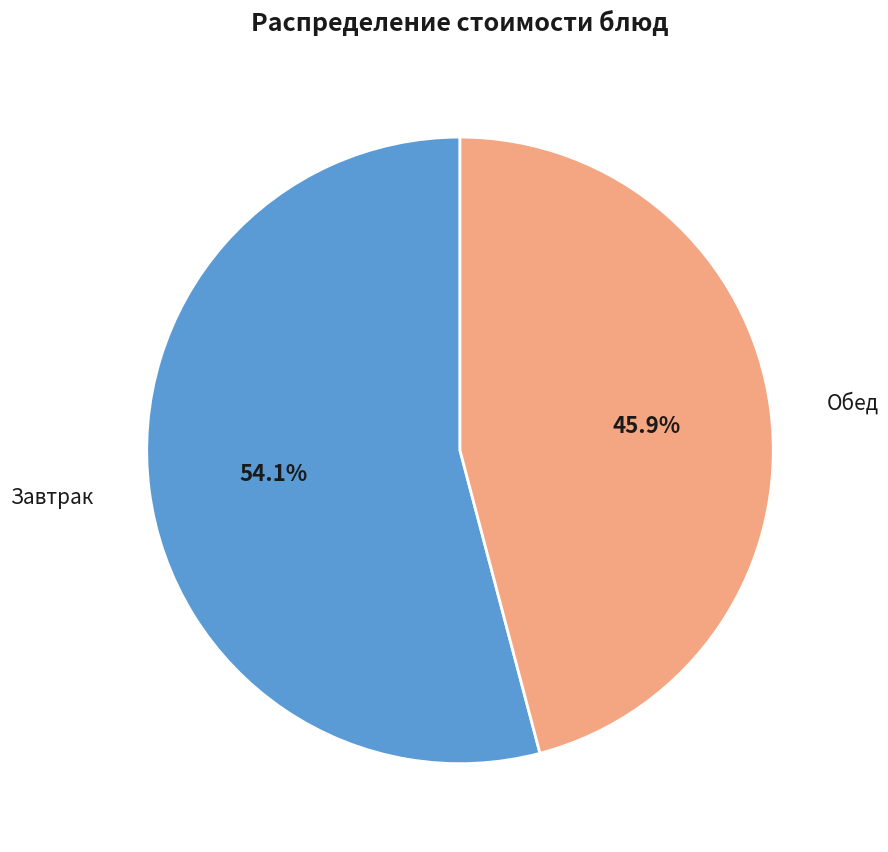

Does any single category account for the majority?

Yes